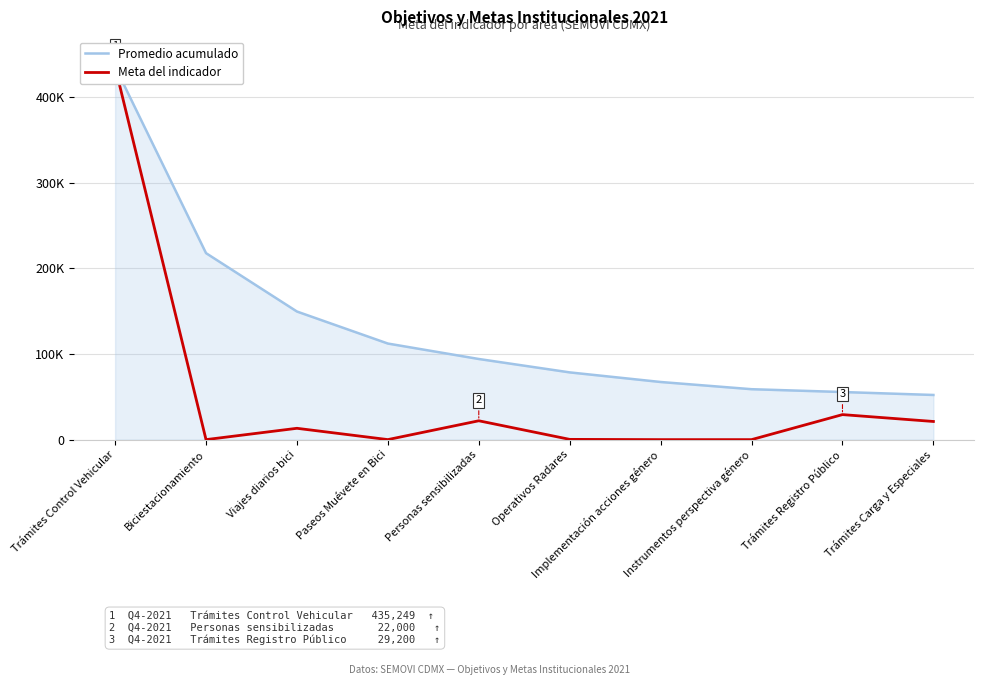

How many lines are shown in the chart?

2